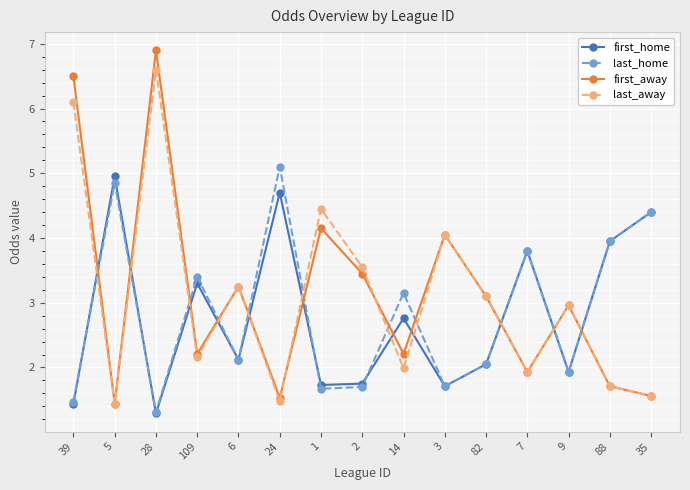

Read the last_away value at 5.

1.4